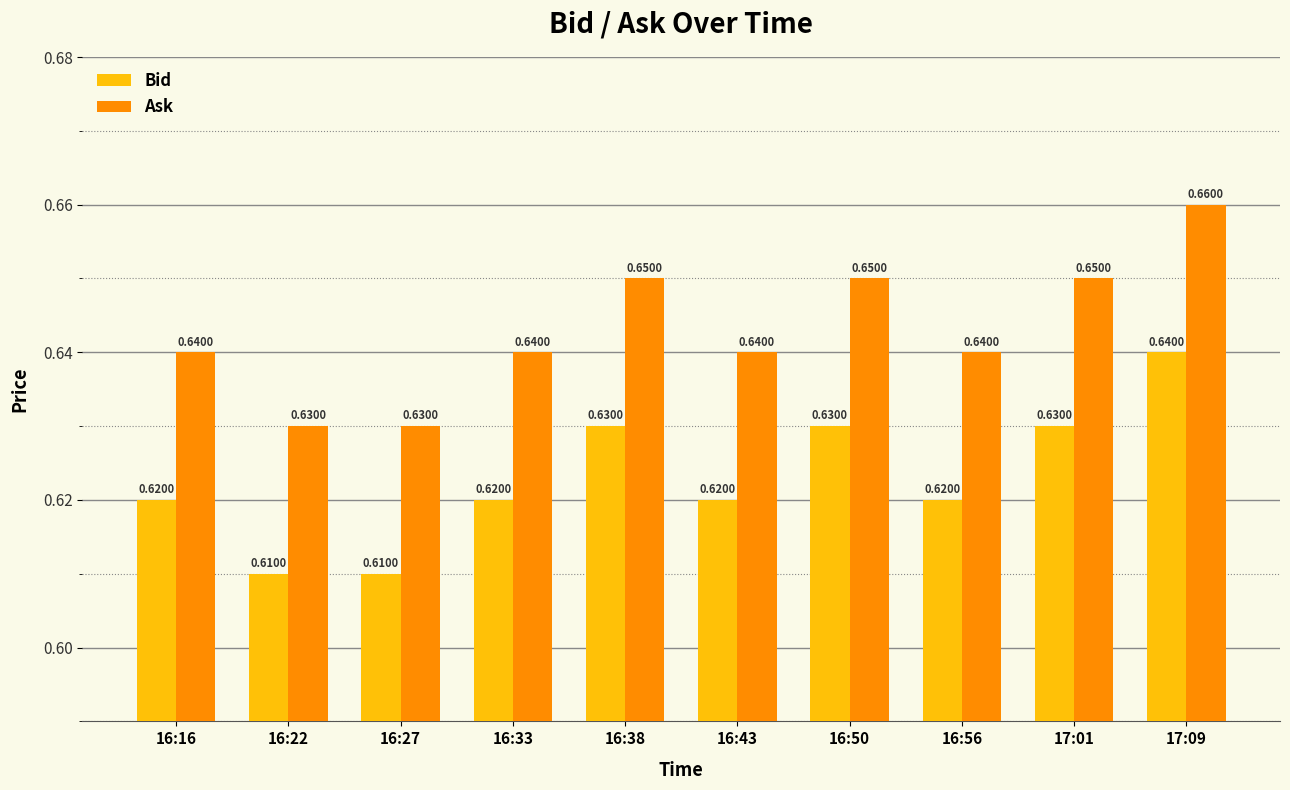

Is the value of Bid at 16:50 greater than the value of Ask at 17:01?

No